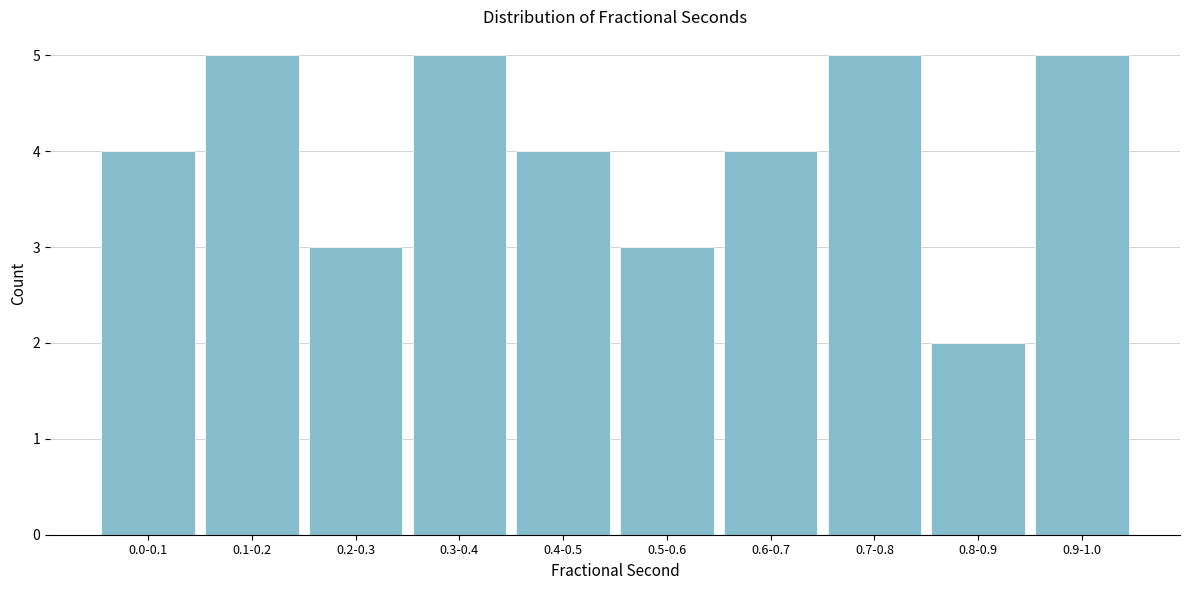

Reading left to right, transcribe all the data shown in this chart.

4	5	3	5	4	3	4	5	2	5